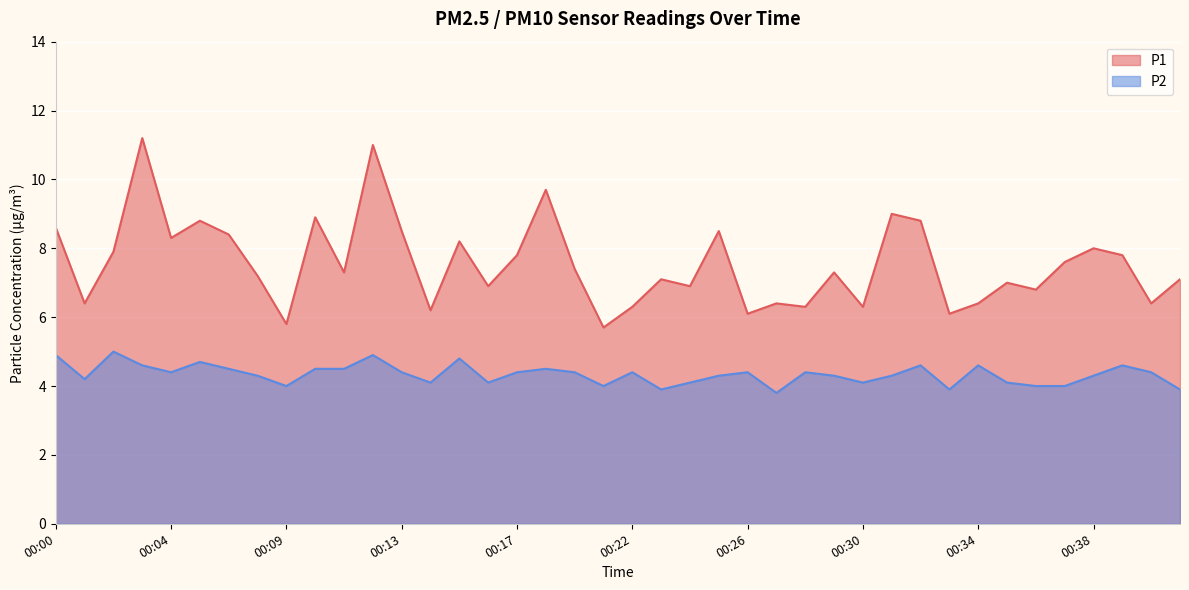

What is the value of the P1 point at the 40th from the left?

7.1